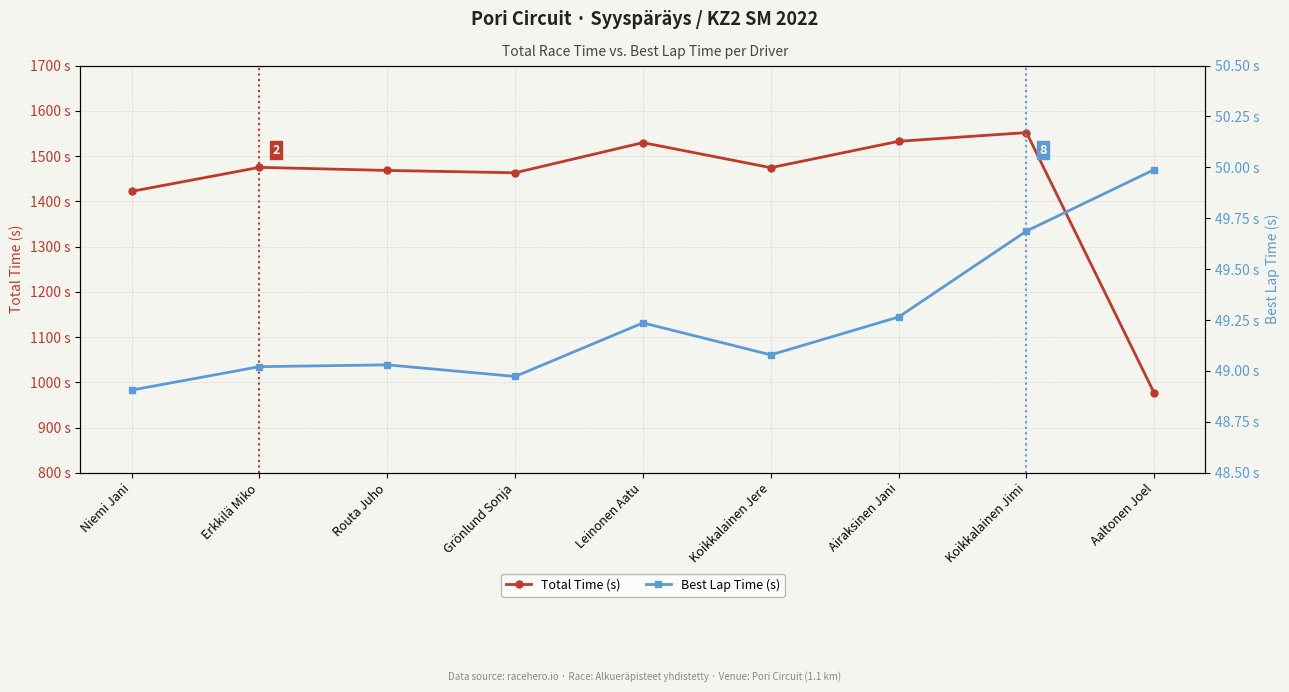

True or false: Total Time (s) and Best Lap Time (s) intersect in this chart.

False